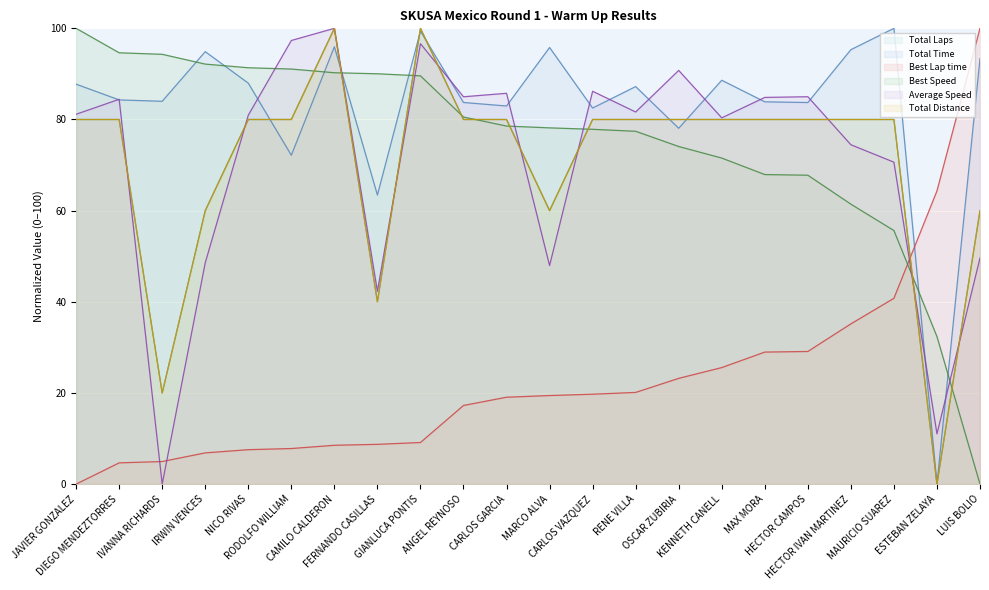

Rank the series at LUIS BOLIO from highest to lowest value.

Best Lap time, Total Time, Total Distance, Total Laps, Average Speed, Best Speed